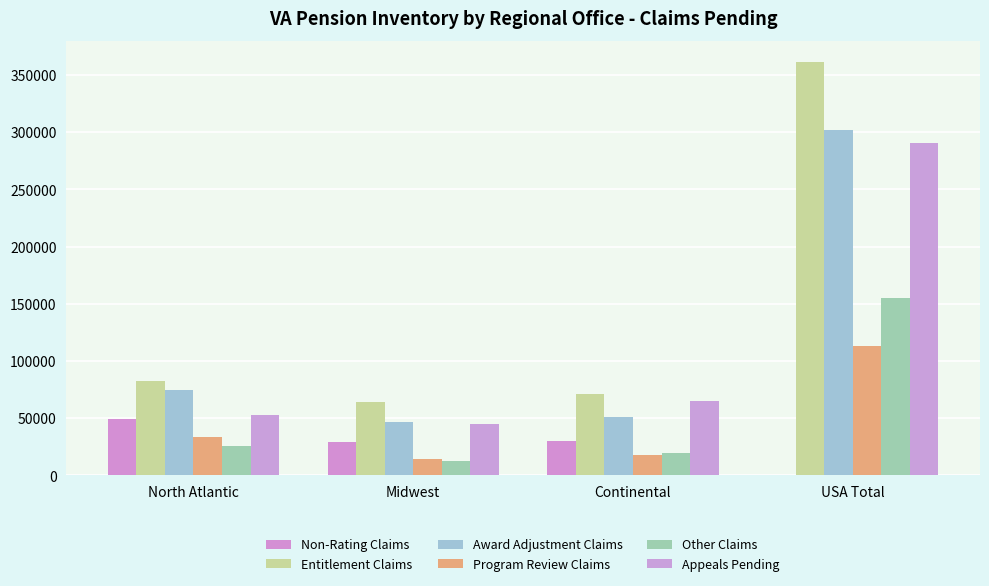

Reading right to left, list all the values displayed in this chart.

Non-Rating Claims: 384	30216	29148	48928
Entitlement Claims: 361747	70948	64053	82646
Award Adjustment Claims: 301710	51063	46761	74419
Program Review Claims: 113378	18072	14236	33468
Other Claims: 155308	19454	12680	25920
Appeals Pending: 290219	65199	44798	52553